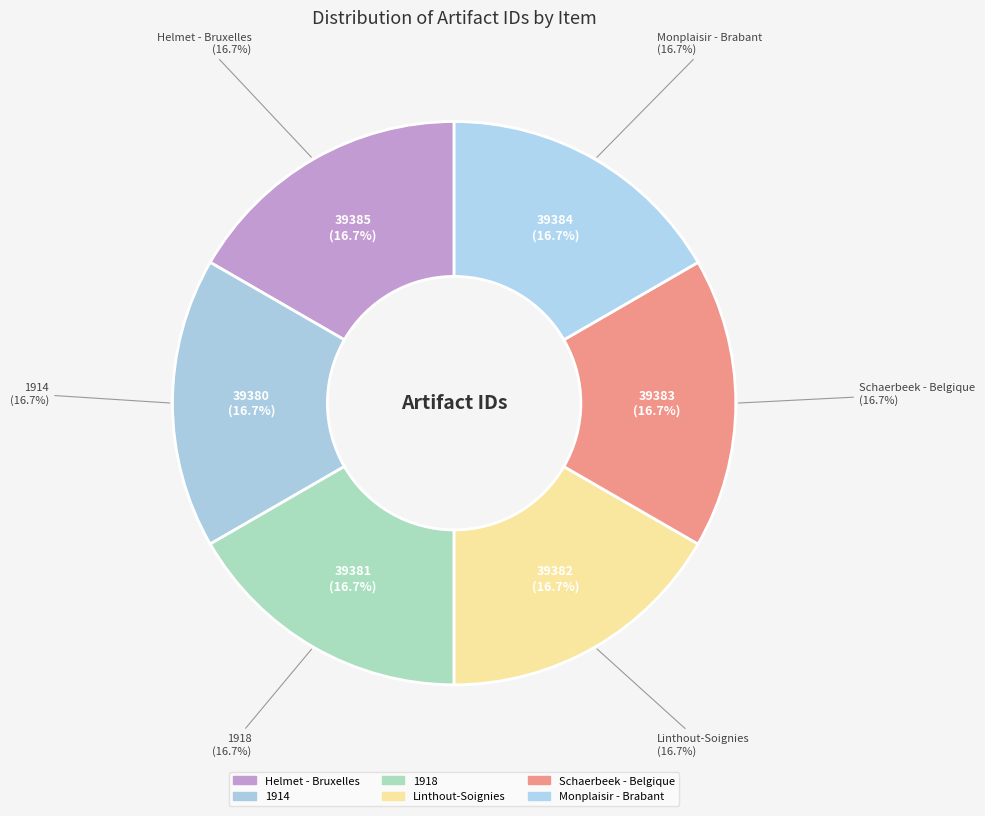

The 1918 slice represents 25% of the pie. True or false?

False